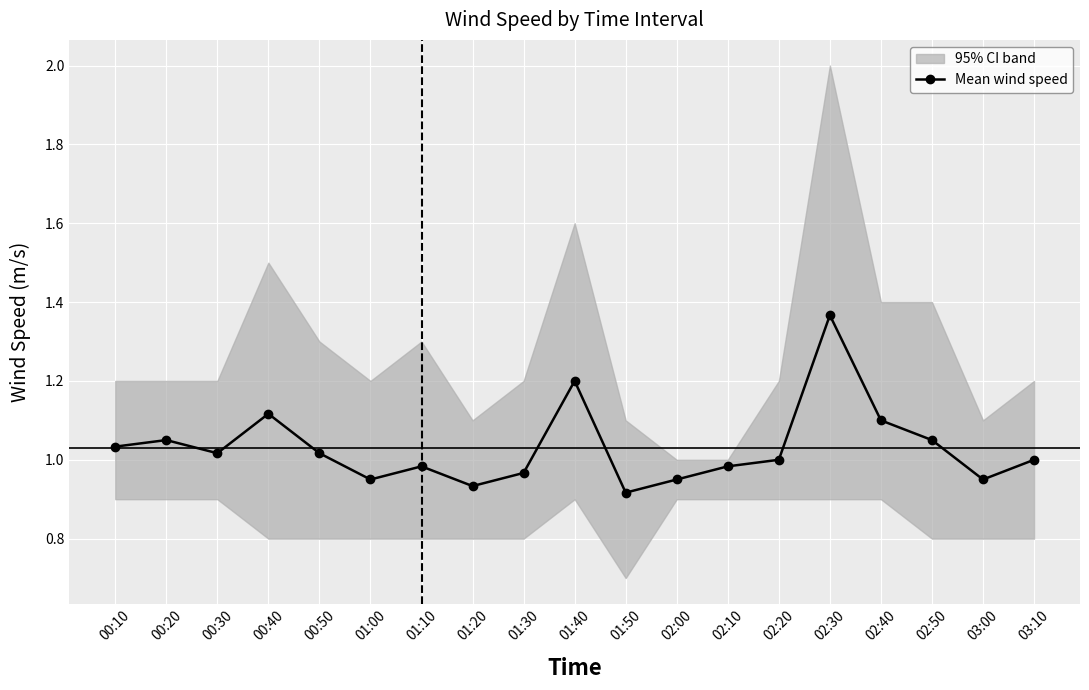

Reading left to right, list all the values displayed in this chart.

1.0	1.1	1.0	1.1	1.0	1.0	1.0	0.9	1.0	1.2	0.9	1.0	1.0	1.0	1.4	1.1	1.0	1.0	1.0